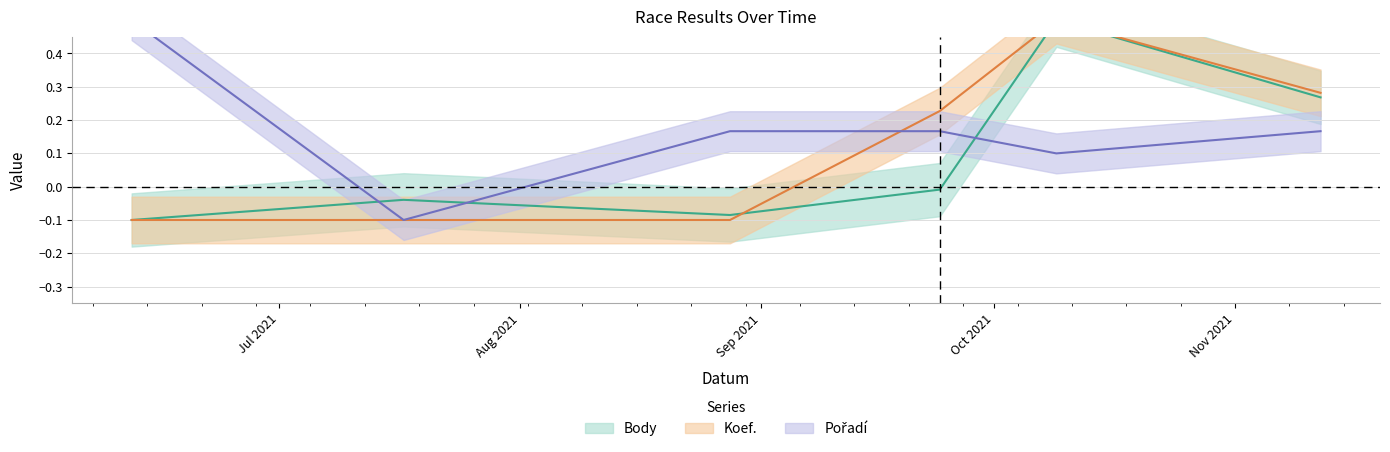

What is the highest value of the Pořadí series?

0.5